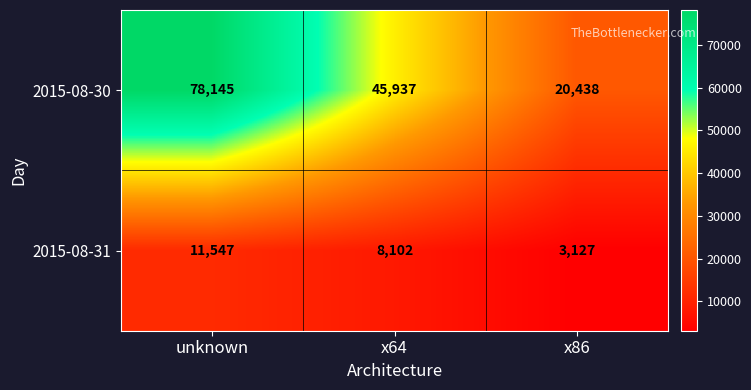

Where is 2015-08-31 nearest to the value 7337?

x64